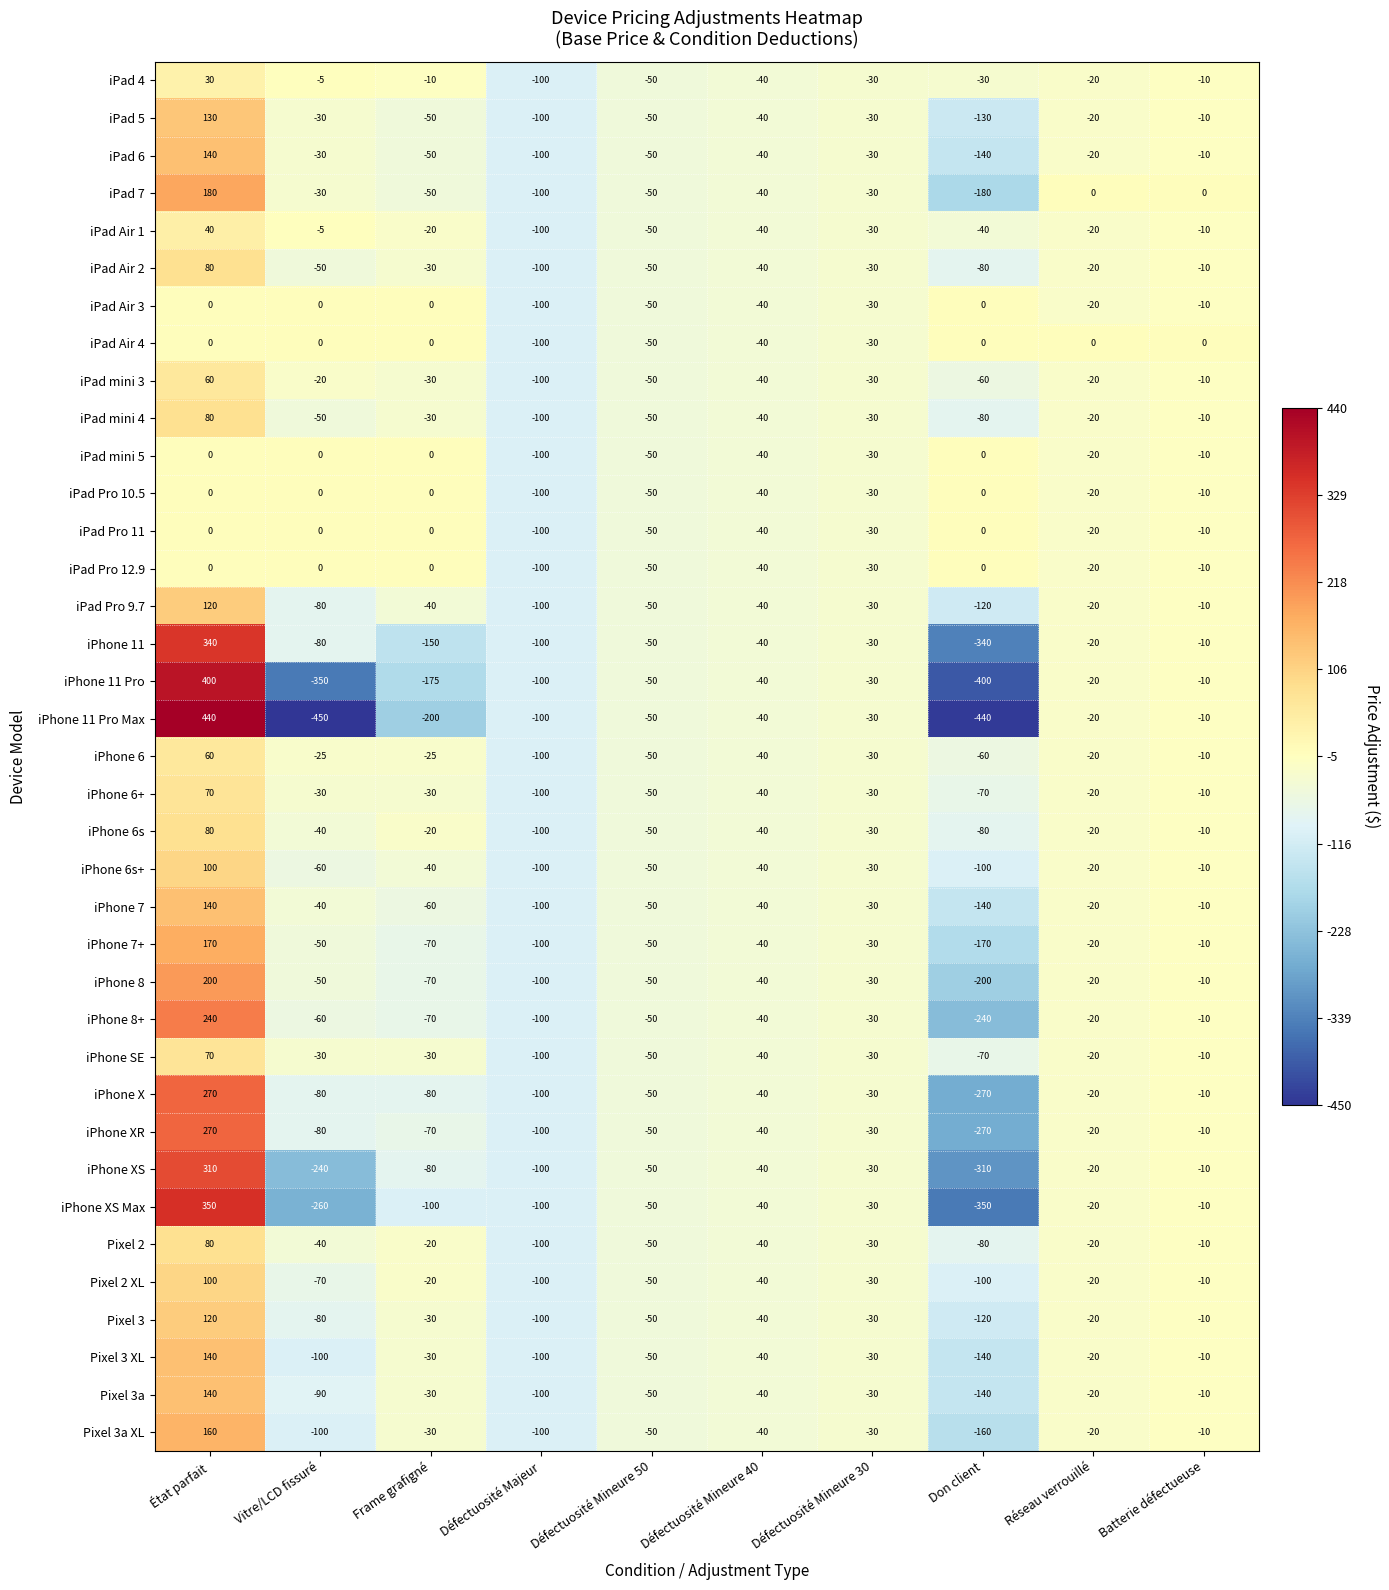

What is the average value of the iPad mini 5 series?

-25